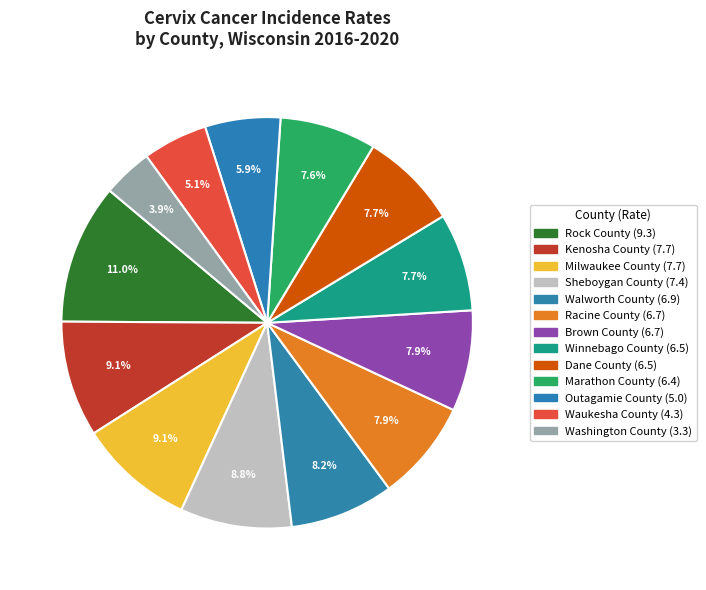

What is the smallest slice in the pie chart?

Washington County